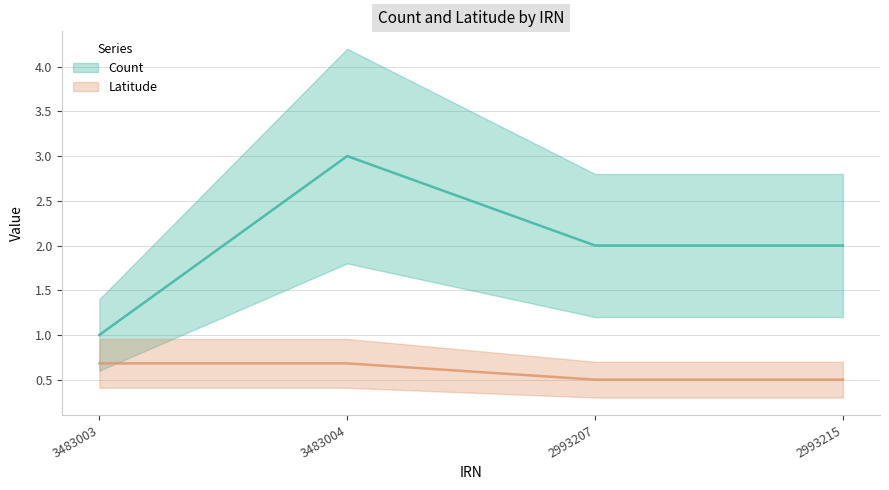

What is the greatest value displayed?

3.0